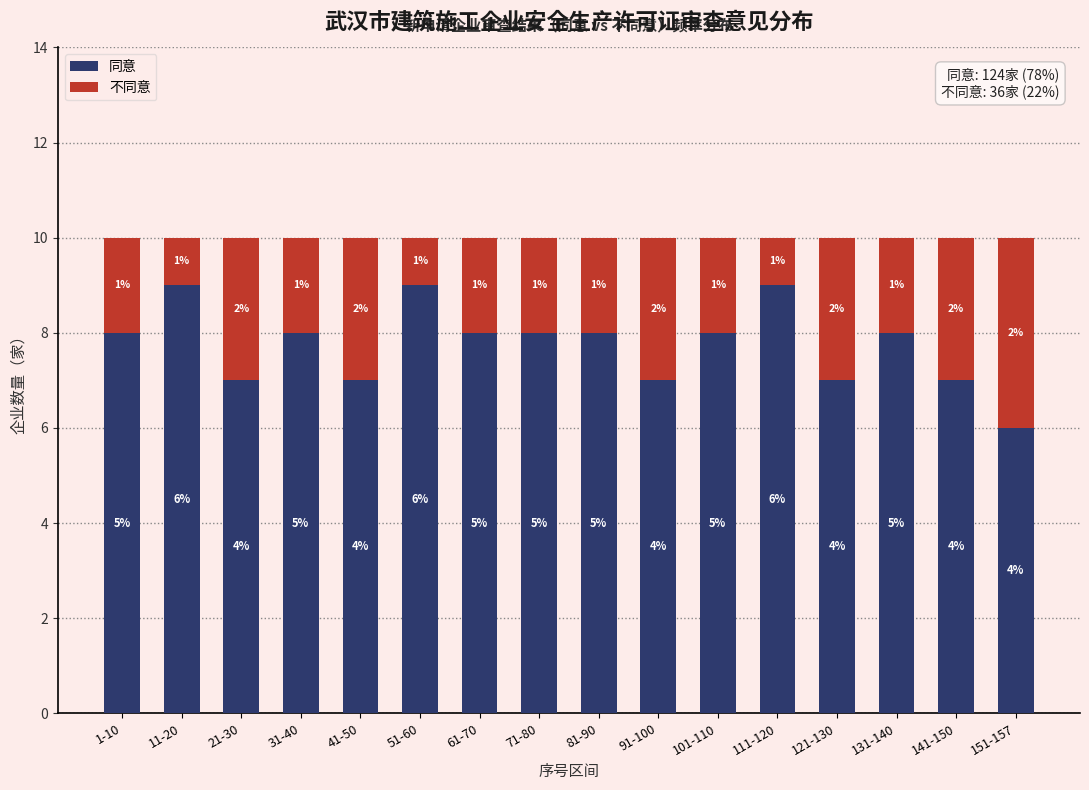

Reading left to right, list the values for the 同意 series.

1-10=8	11-20=9	21-30=7	31-40=8	41-50=7	51-60=9	61-70=8	71-80=8	81-90=8	91-100=7	101-110=8	111-120=9	121-130=7	131-140=8	141-150=7	151-157=6